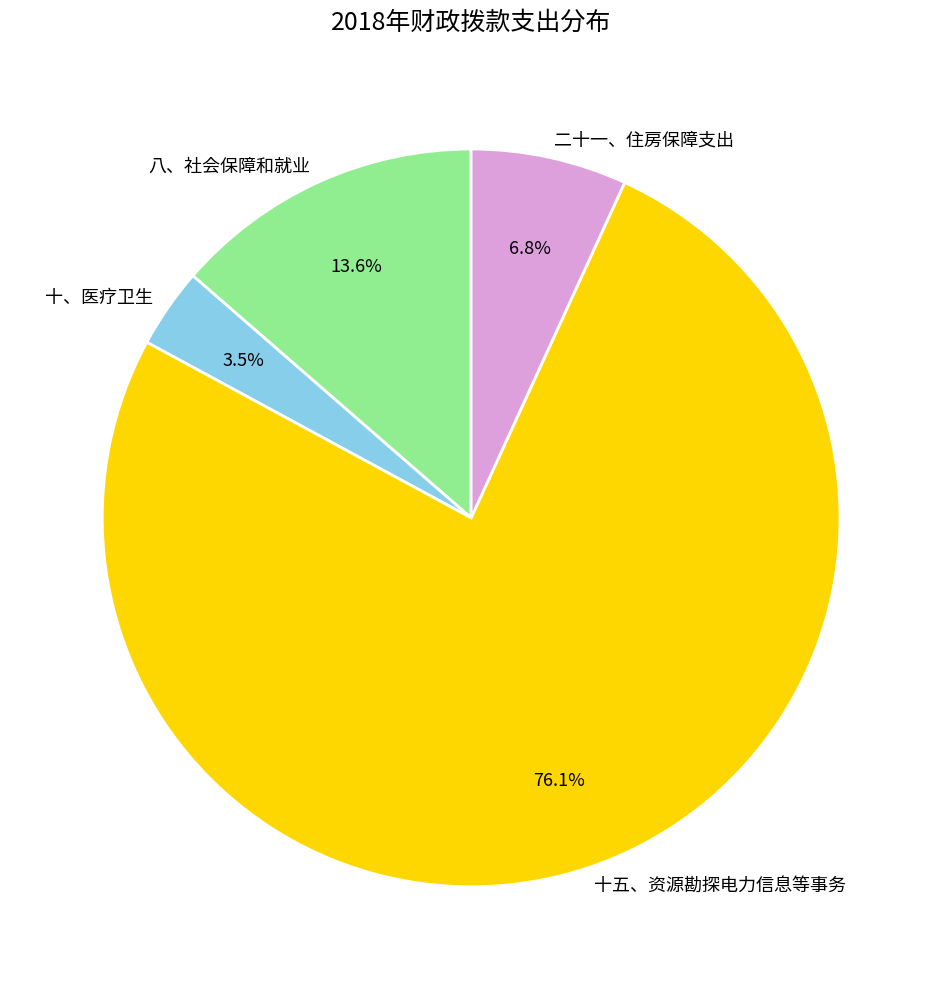

Do 十、医疗卫生 and 十五、资源勘探电力信息等事务 together represent more than half of the pie?

Yes